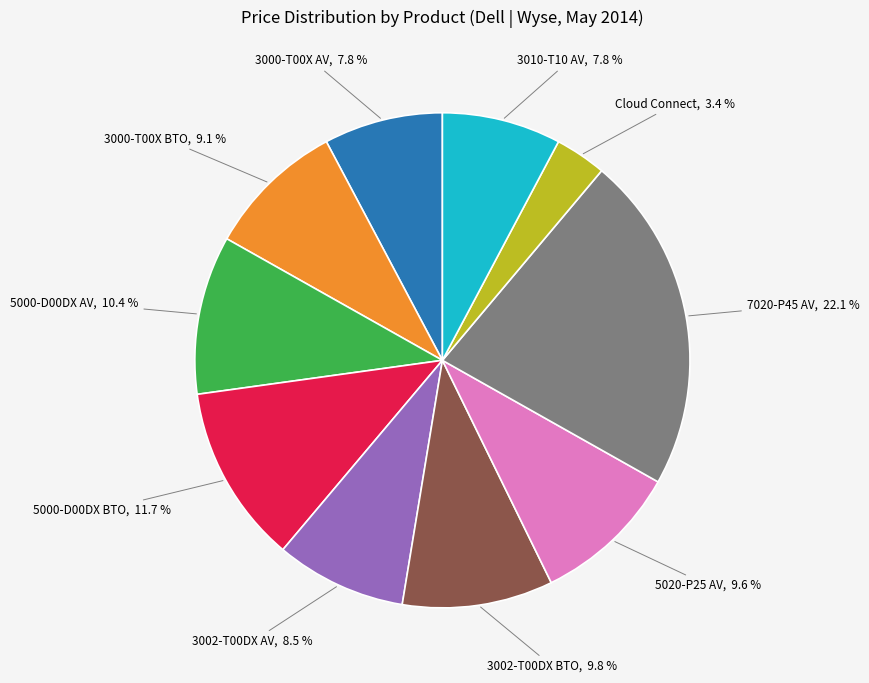

Combined, what portion of the pie is 3002-T00DX AV and 3000-T00X AV?

16.3%